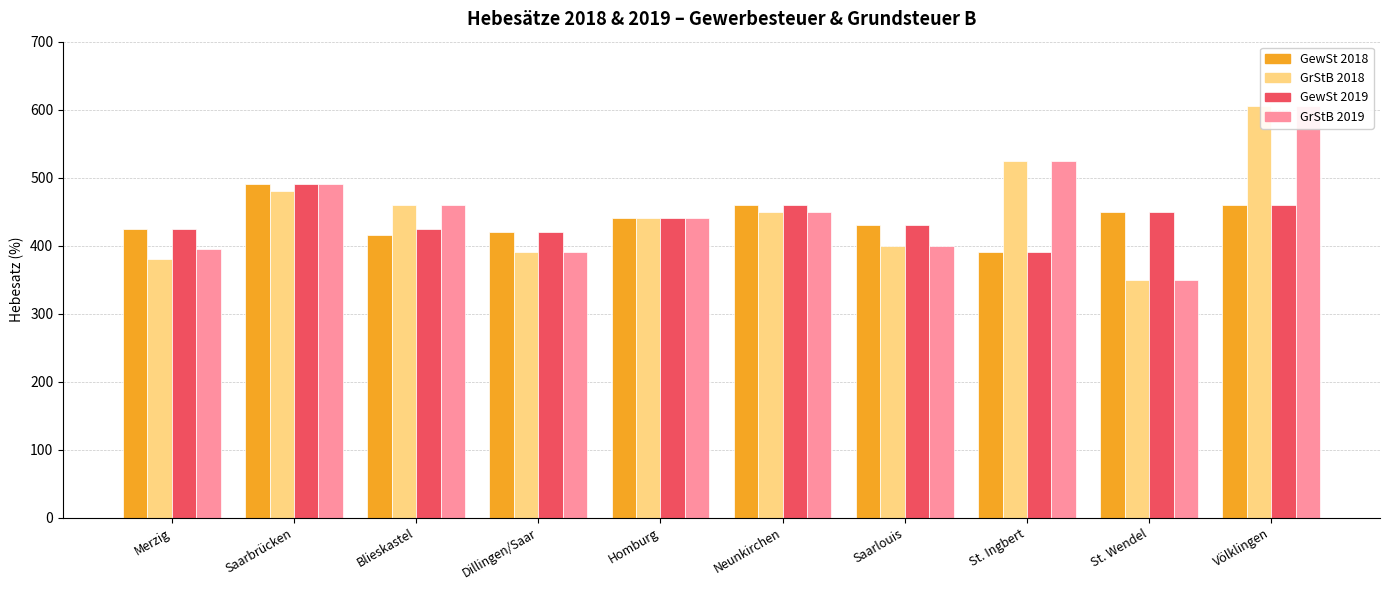

Where is GrStB 2019 nearest to the value 477?

Saarbrücken